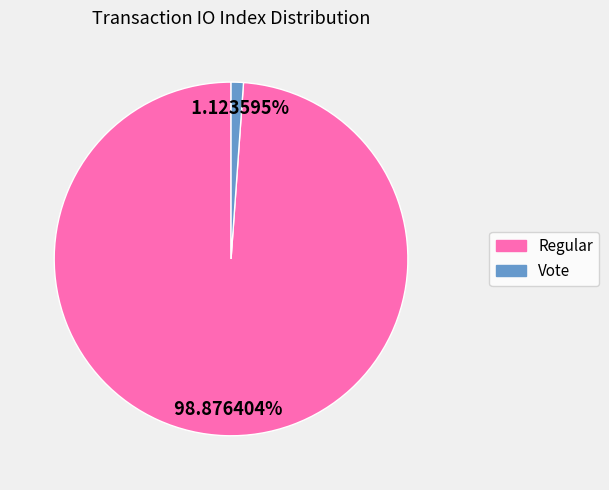

Is there any slice that represents more than half of the pie?

Yes